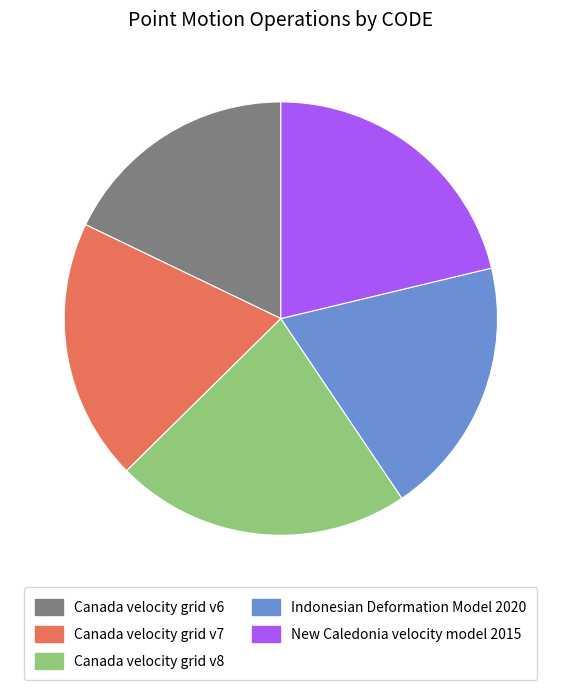

Does Canada velocity grid v7 account for over 50% of the chart?

No